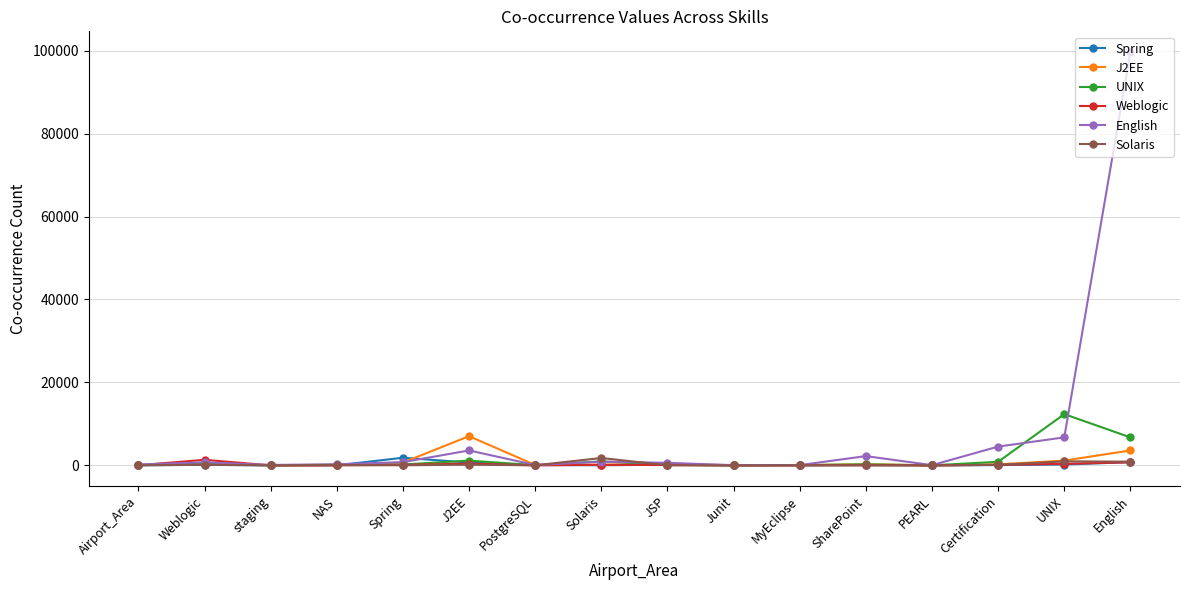

At which category is the sum across all series the highest?

English